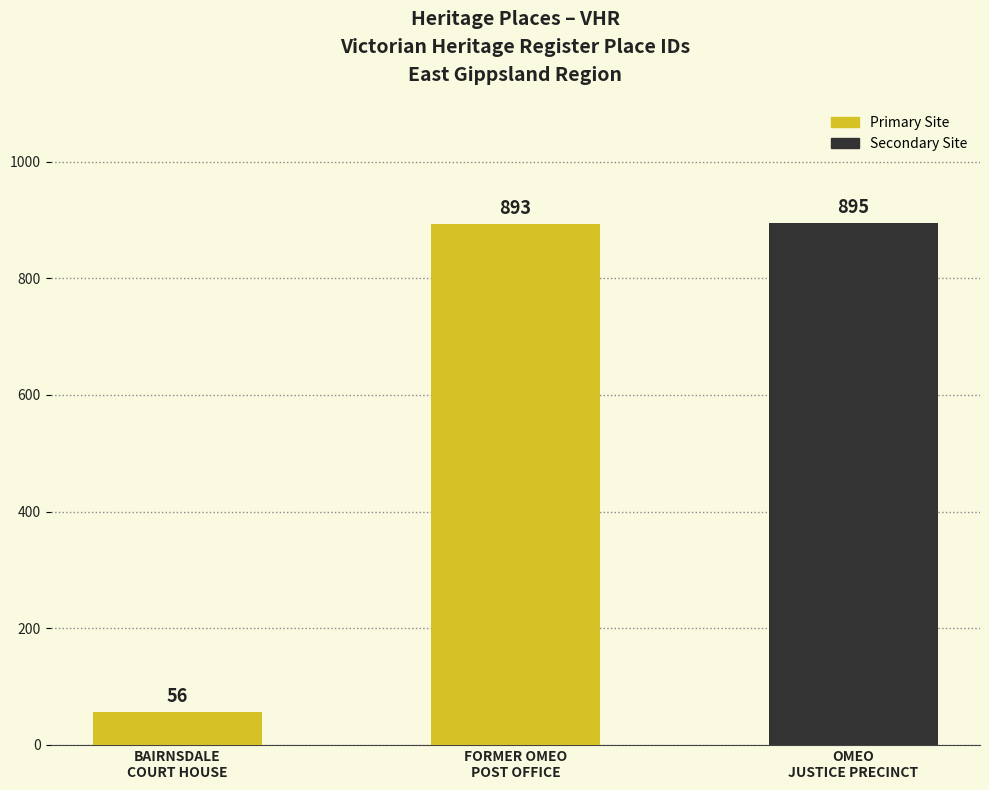

List the labels in order of value, largest first.

OMEO
JUSTICE PRECINCT, FORMER OMEO
POST OFFICE, BAIRNSDALE
COURT HOUSE